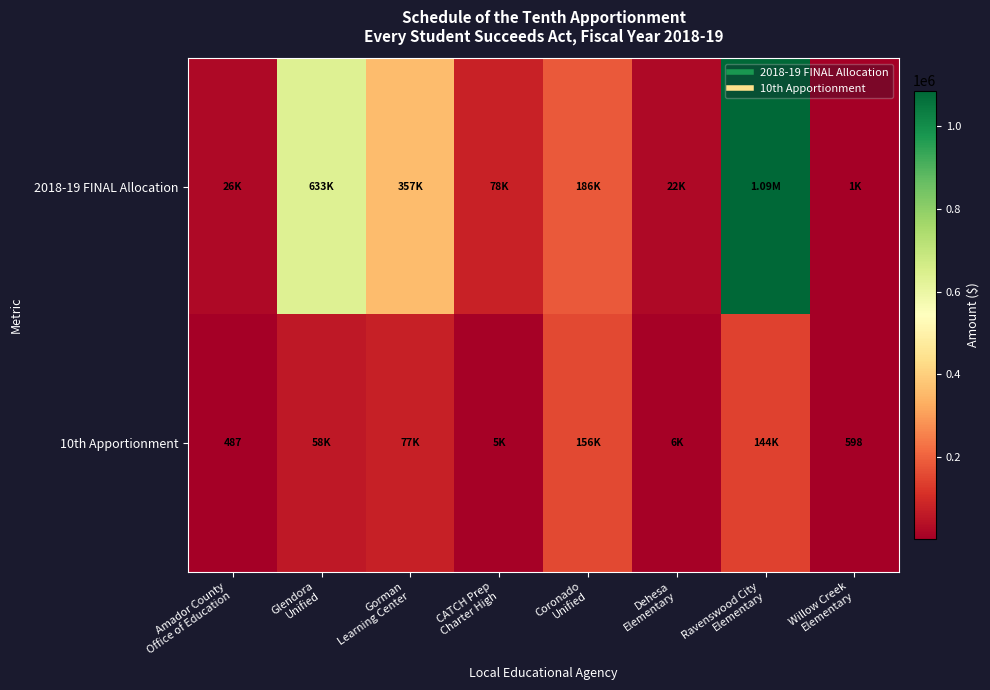

List the labels in order of 2018-19 FINAL Allocation value, largest first.

Ravenswood City Elementary, Glendora Unified, Gorman Learning Center, Coronado Unified, CATCH Prep Charter High, Amador County Office of Education, Dehesa Elementary, Willow Creek Elementary